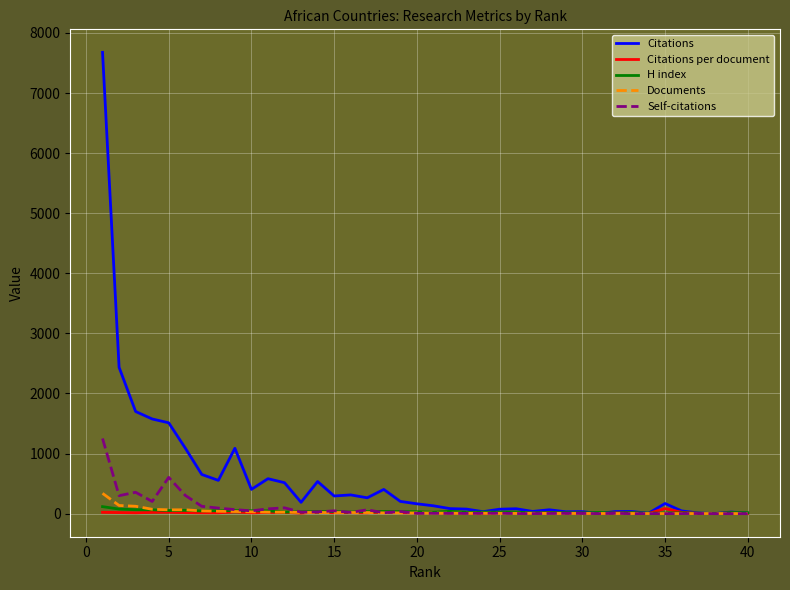

At how many categories does at least one series exceed 4934?

1